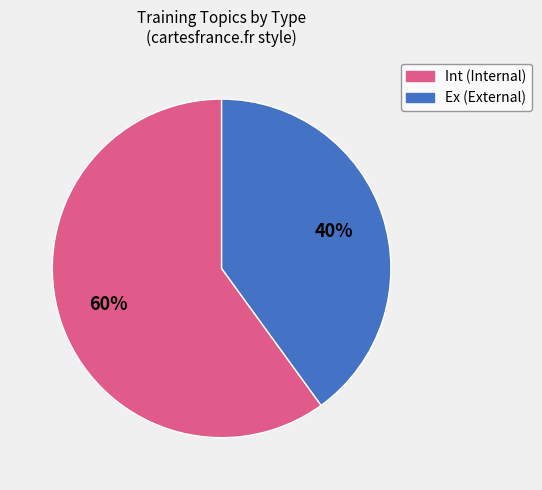

Combined, do Ex and Int account for over 50%?

Yes